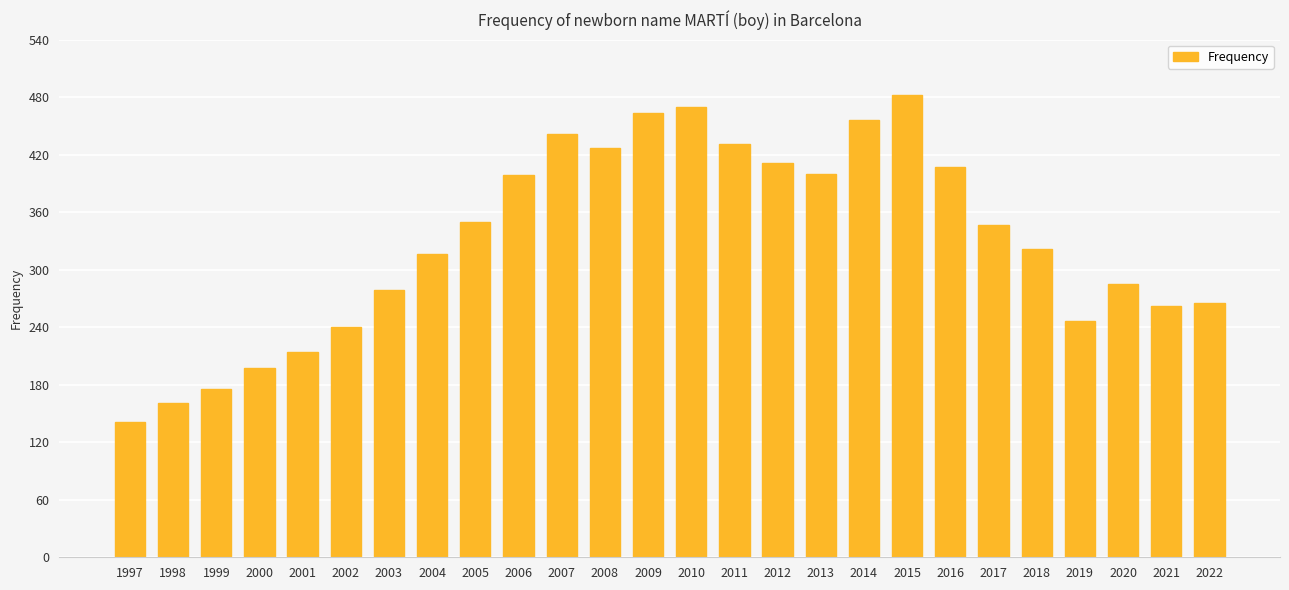

What value does the data have at 2004, to the nearest 5?

315